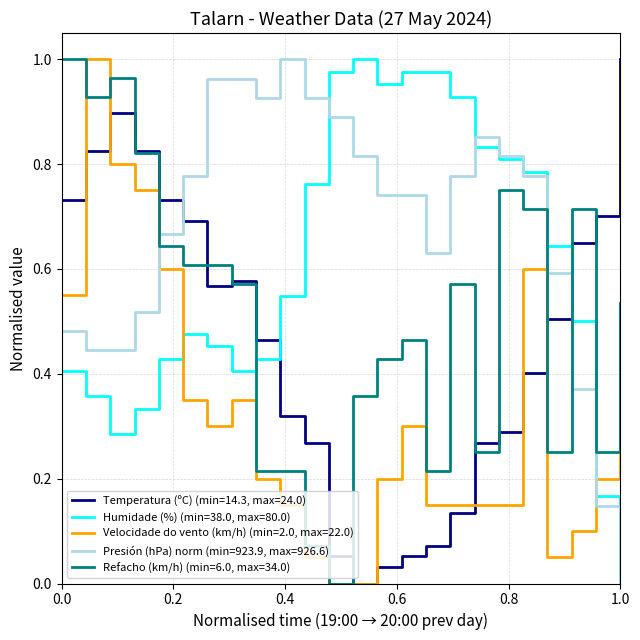

How many times do Velocidade do vento (km/h) (min=2.0, max=22.0) and Humidade (%) (min=38.0, max=80.0) cross each other?

2